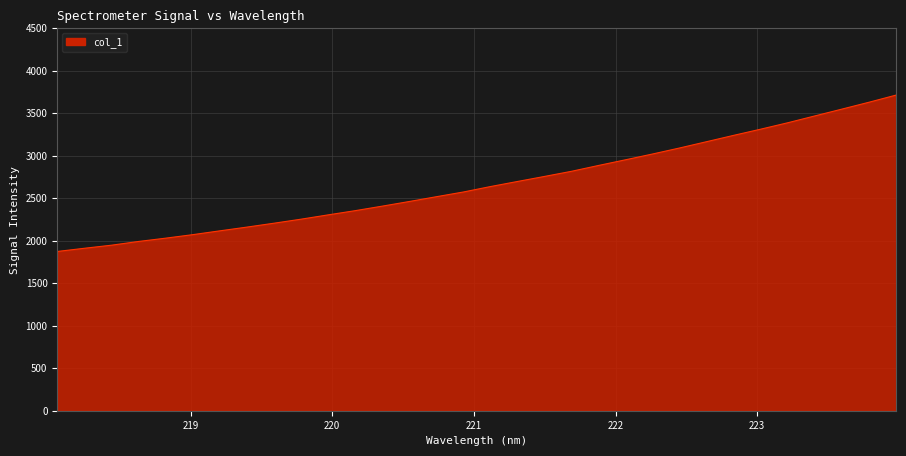

True or false: the data has more than 1 interior local peaks.

False